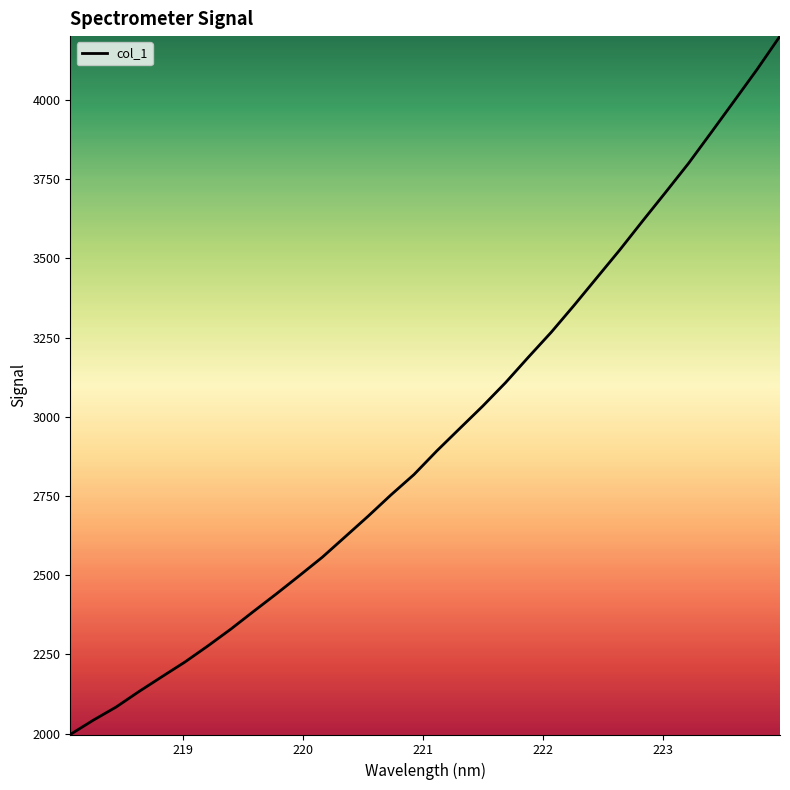

What is the minimum value shown in the chart?

1997.0